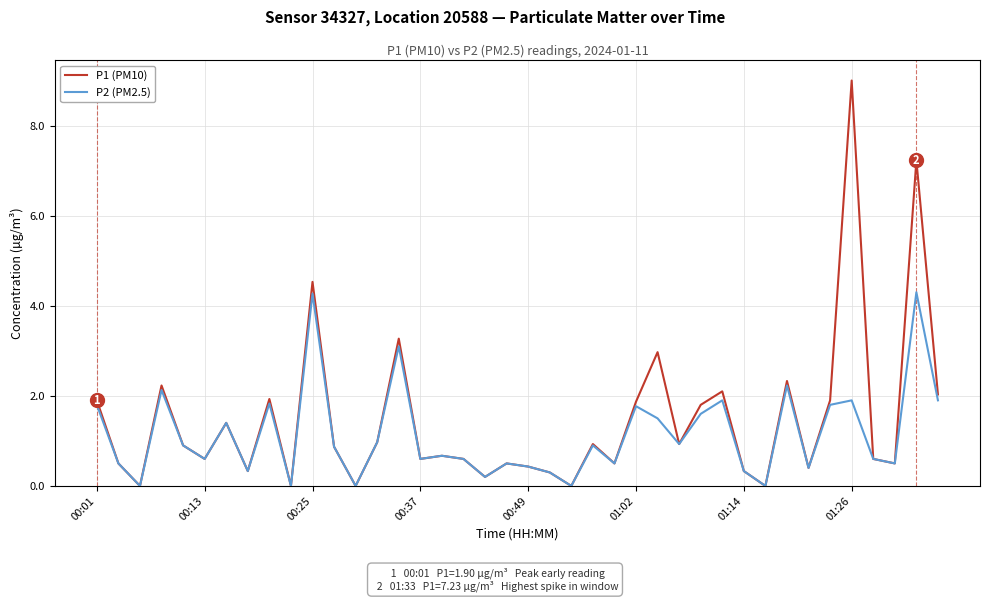

Count the number of data series in this chart.

2